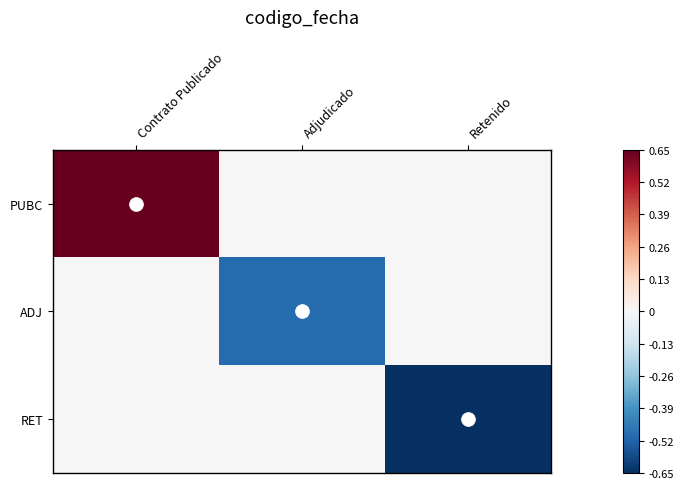

Reading right to left, what are all the values shown in this chart?

PUBC: Retenido=0.0	Adjudicado=0.0	Contrato Publicado=0.7
ADJ: Retenido=0.0	Adjudicado=-0.5	Contrato Publicado=0.0
RET: Retenido=-0.7	Adjudicado=0.0	Contrato Publicado=0.0